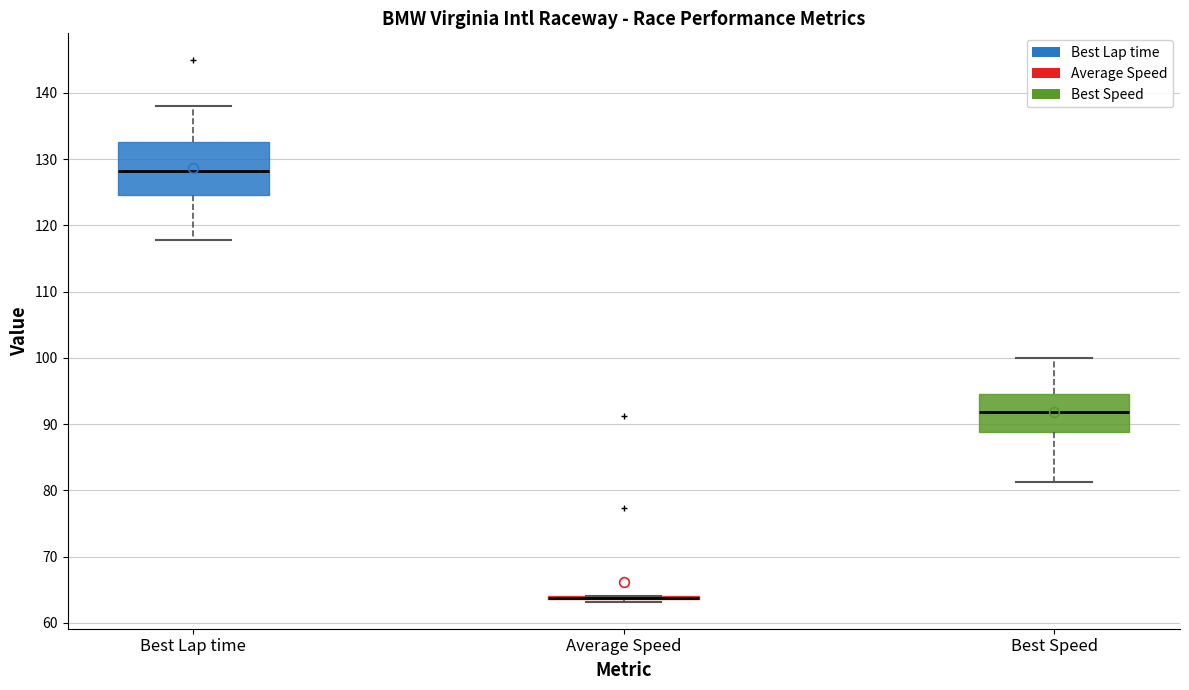

Which box is the tallest, from its lower edge to its upper edge?

Best Lap time